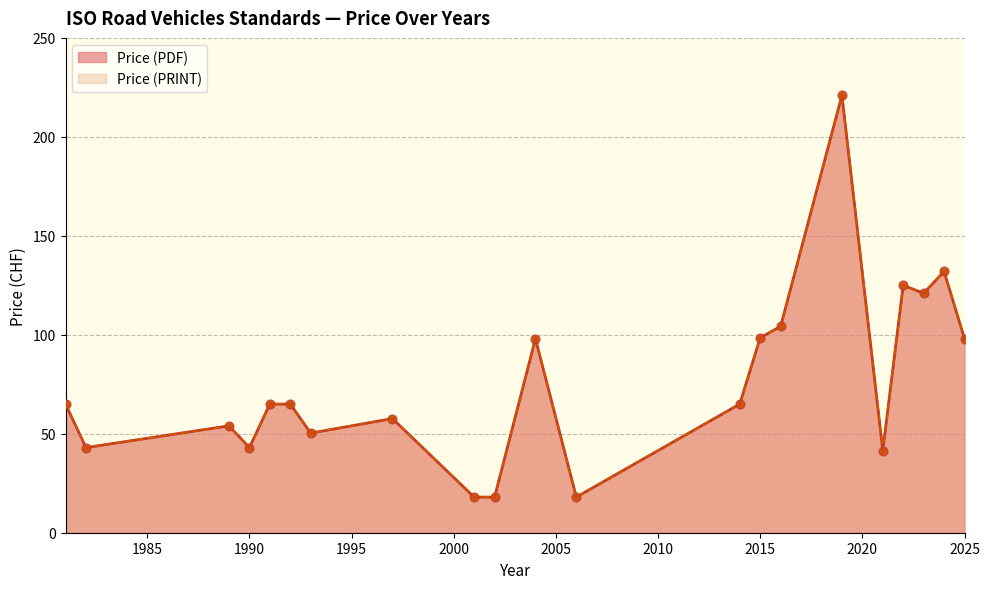

Which series has the largest total across all categories?

Price (PDF)